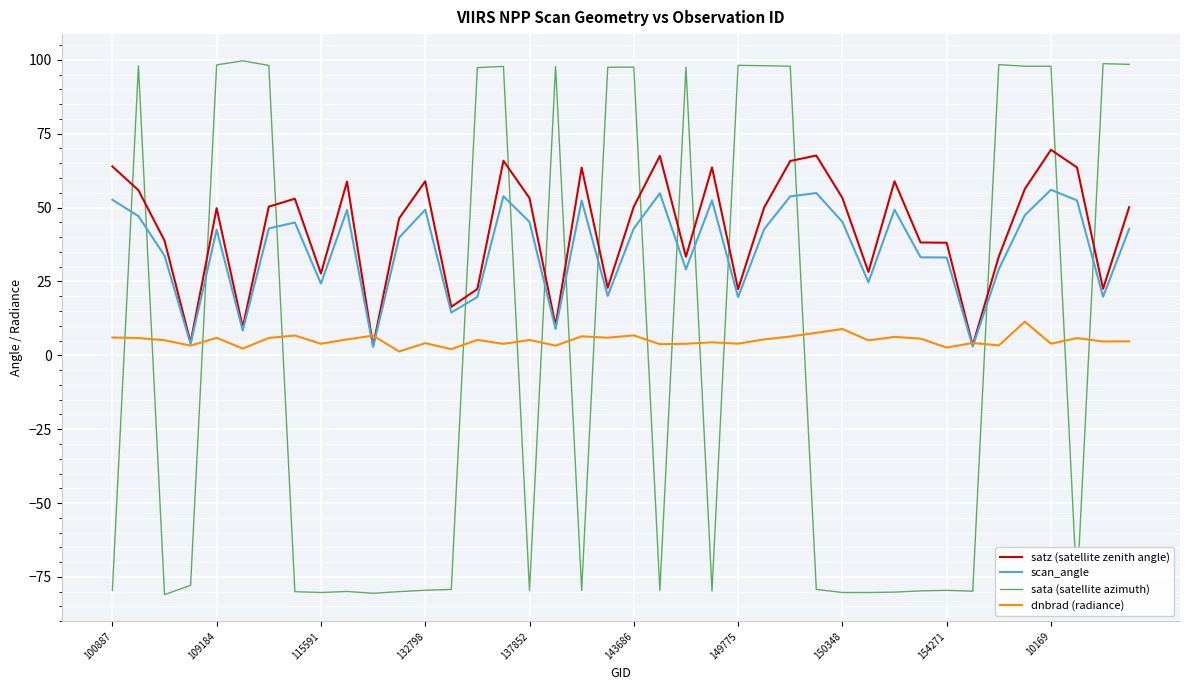

True or false: dnbrad (radiance) and satz (satellite zenith angle) intersect in this chart.

True